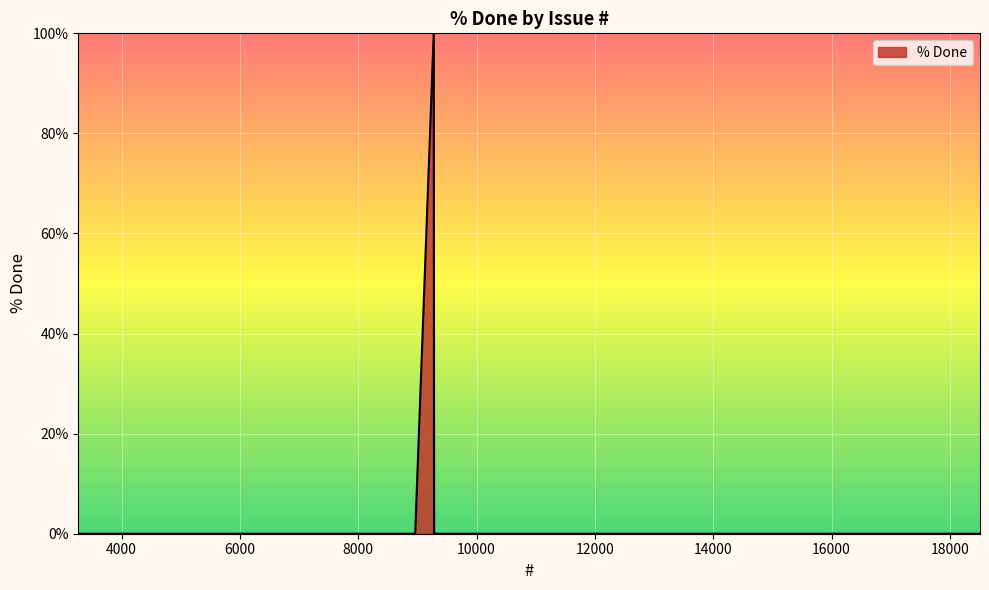

What is the greatest value displayed?

100